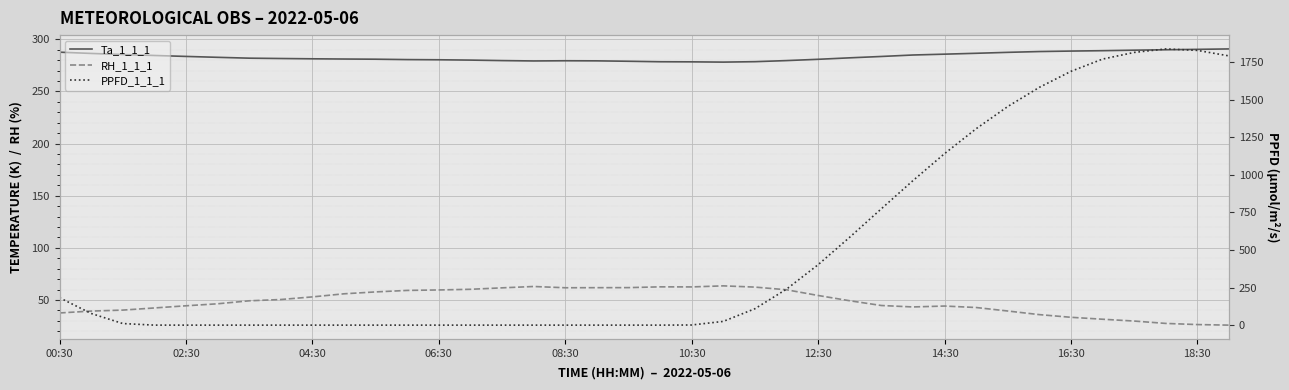

What is the difference between the PPFD_1_1_1 values at 37 and 10?

1792.0